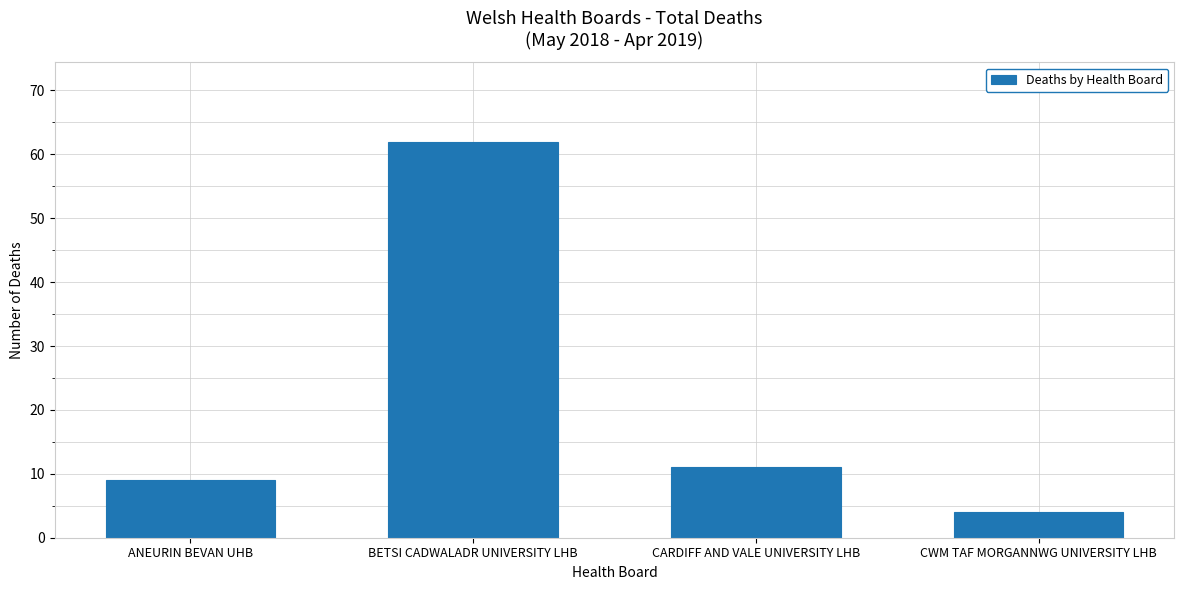

True or false: the data shows 62 at BETSI CADWALADR UNIVERSITY LHB.

True